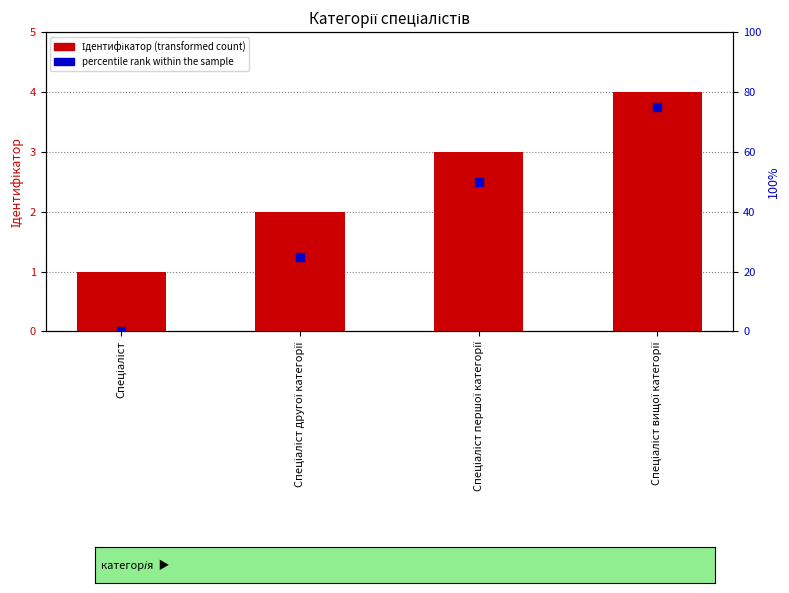

Which series contains the highest Y value?

percentile rank within the sample